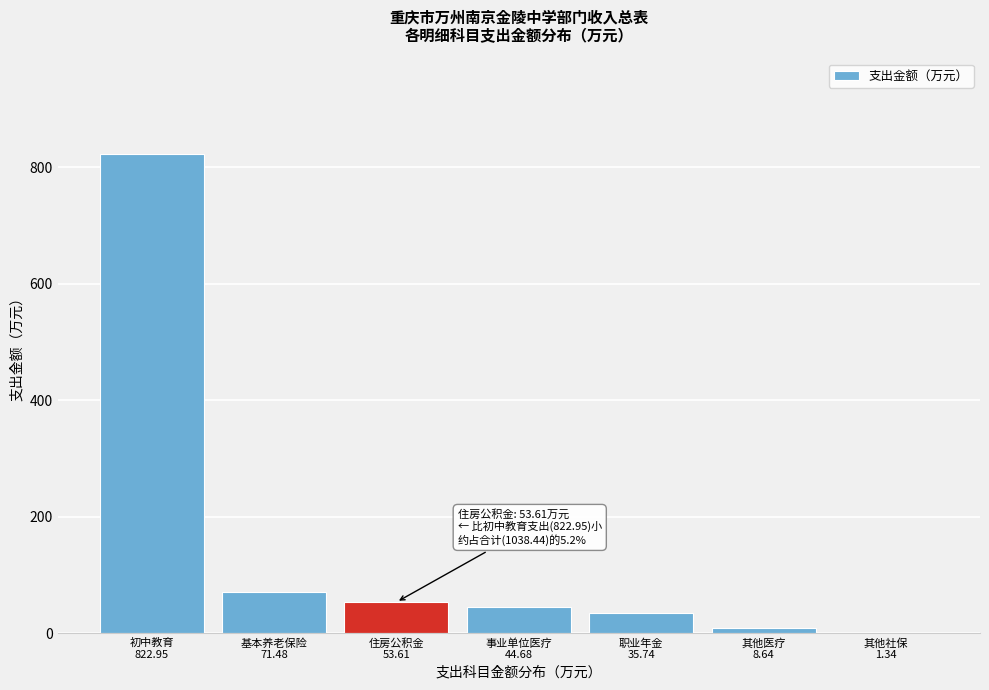

What is the maximum value shown in the chart?

823.0